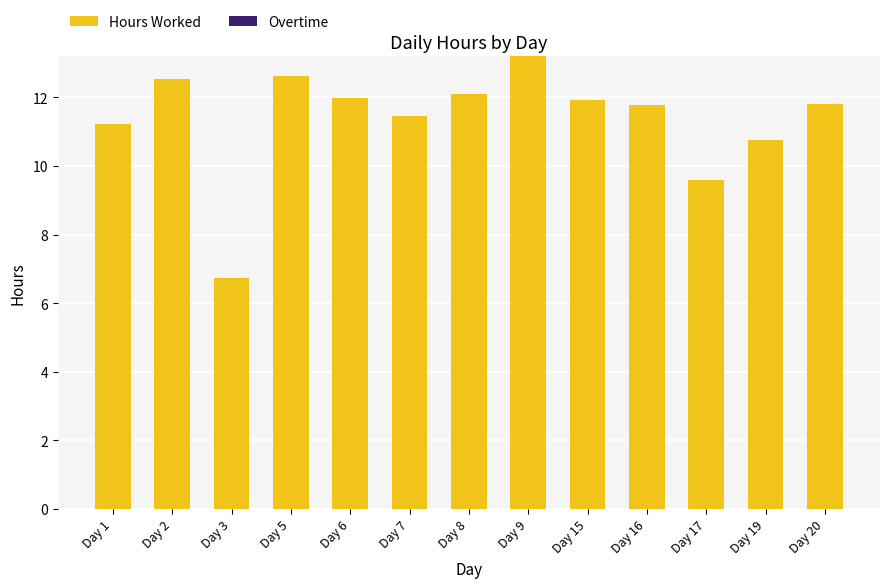

Are the bars grouped side by side (vs. stacked)?

No